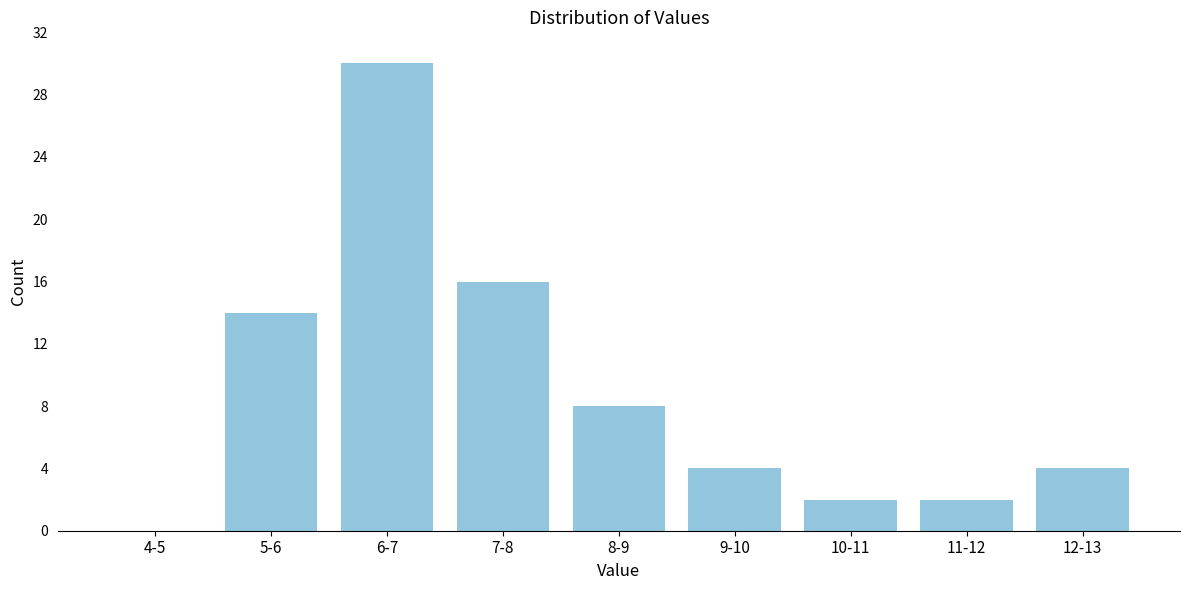

Reading left to right, list all the values displayed in this chart.

4-5=0	5-6=14	6-7=30	7-8=16	8-9=8	9-10=4	10-11=2	11-12=2	12-13=4